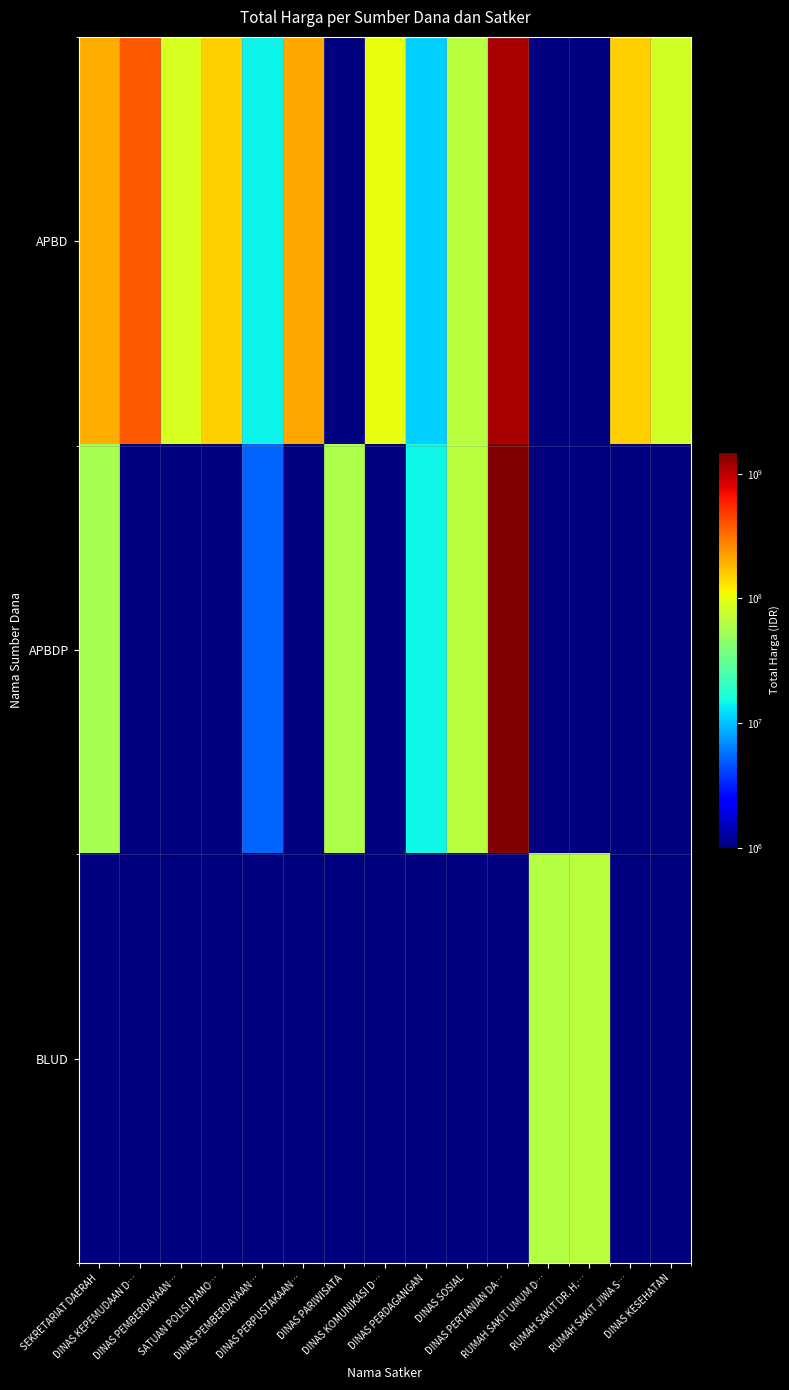

The value of APBD at DINAS SOSIAL is 65000000.0. True or false?

True